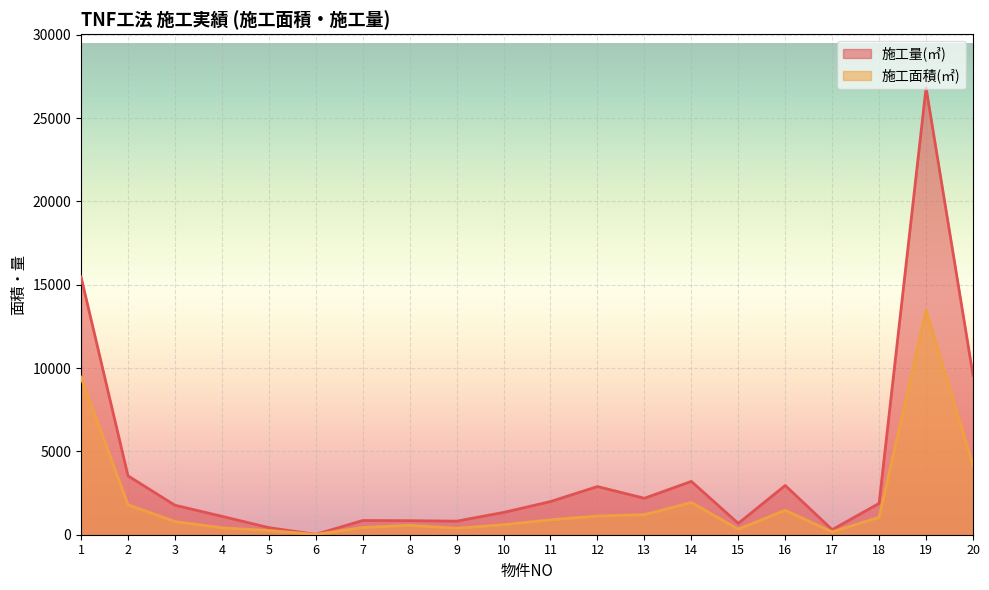

Does the chart display data point markers on the line(s)?

No